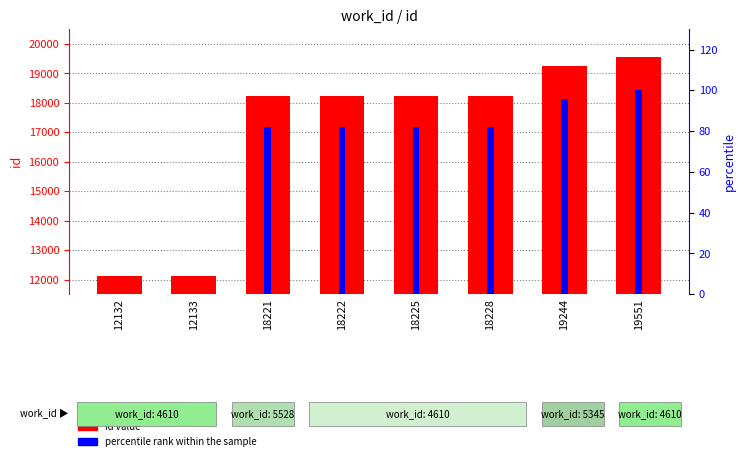

At which category does the chart reach its peak across all series?

19551